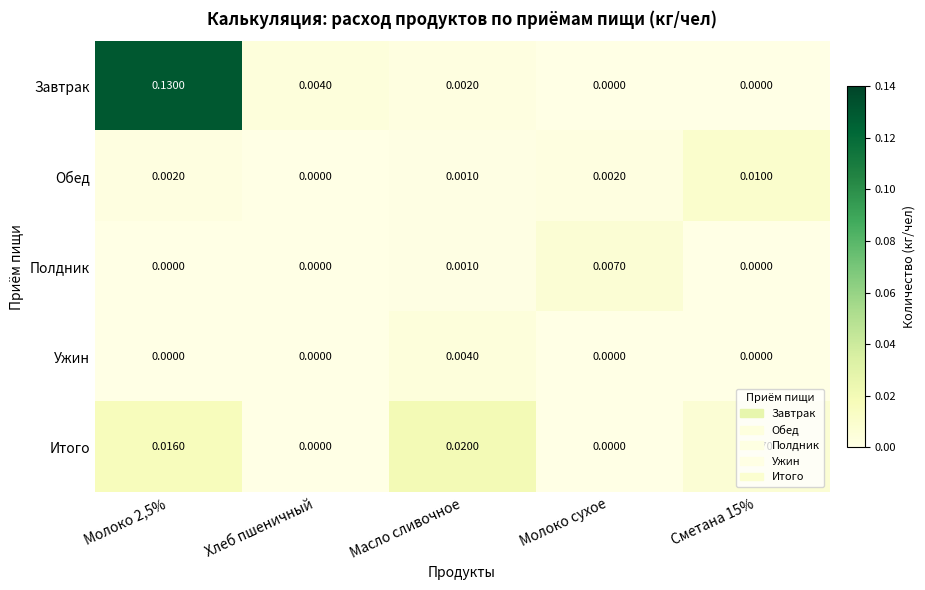

Count the number of data series in this chart.

5